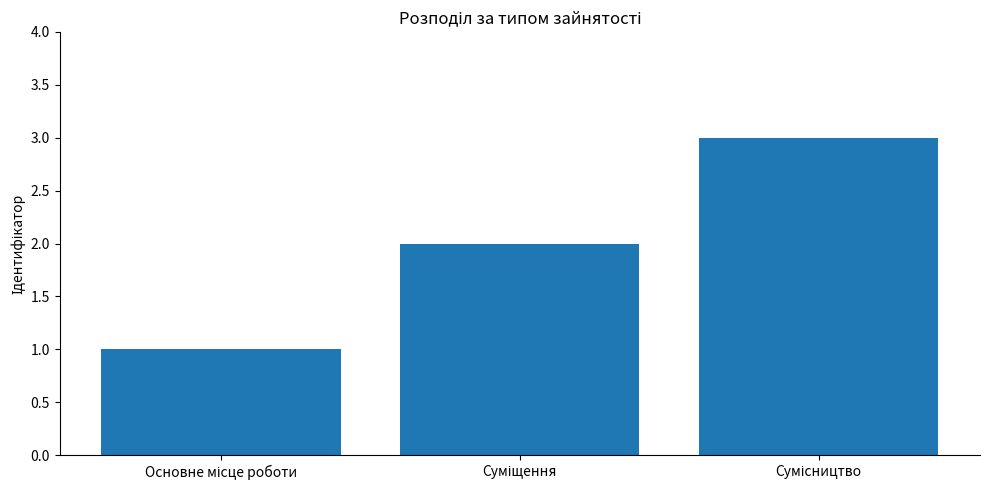

What is the greatest value displayed?

3